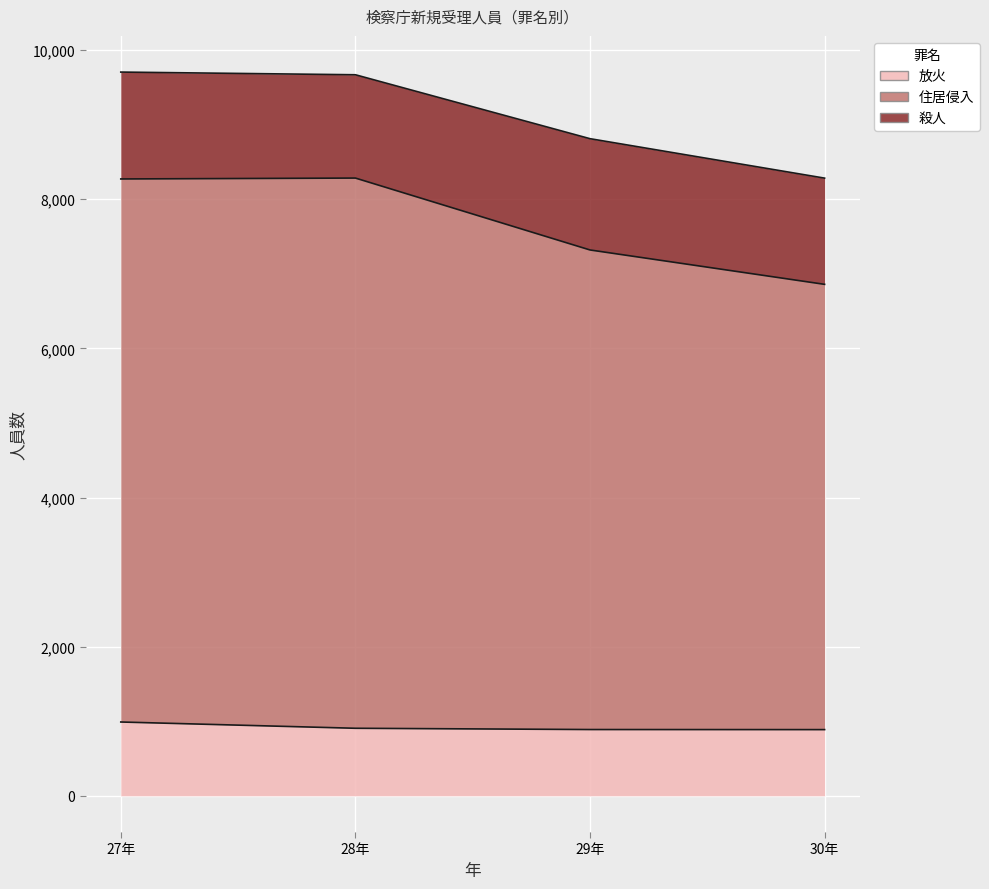

True or false: 住居侵入 has a value of 3098 at 29年.

False